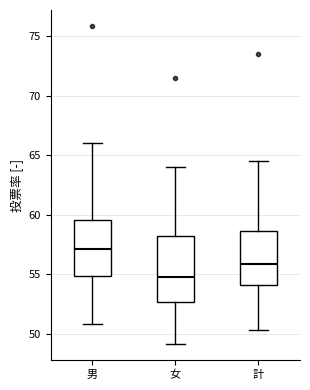

Reading left to right, read every box against the y-axis: the position of its median line, the range the box covers, and the ends of its whiskers. The values are not printed on the chart, so give them approximately, as read against the axis.

男: median 57.0, box 55.0 to 59.5, whiskers 51.0 to 66.0
女: median 55.0, box 52.5 to 58.5, whiskers 49.0 to 64.0
計: median 56.0, box 54.0 to 58.5, whiskers 50.5 to 64.5